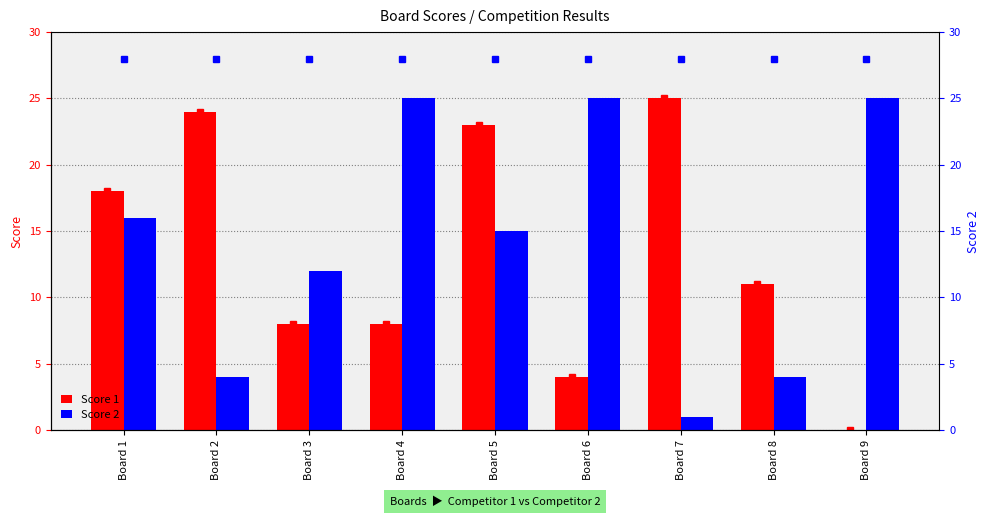

Is it true that Score 1 equals 6 at Board 7?

False